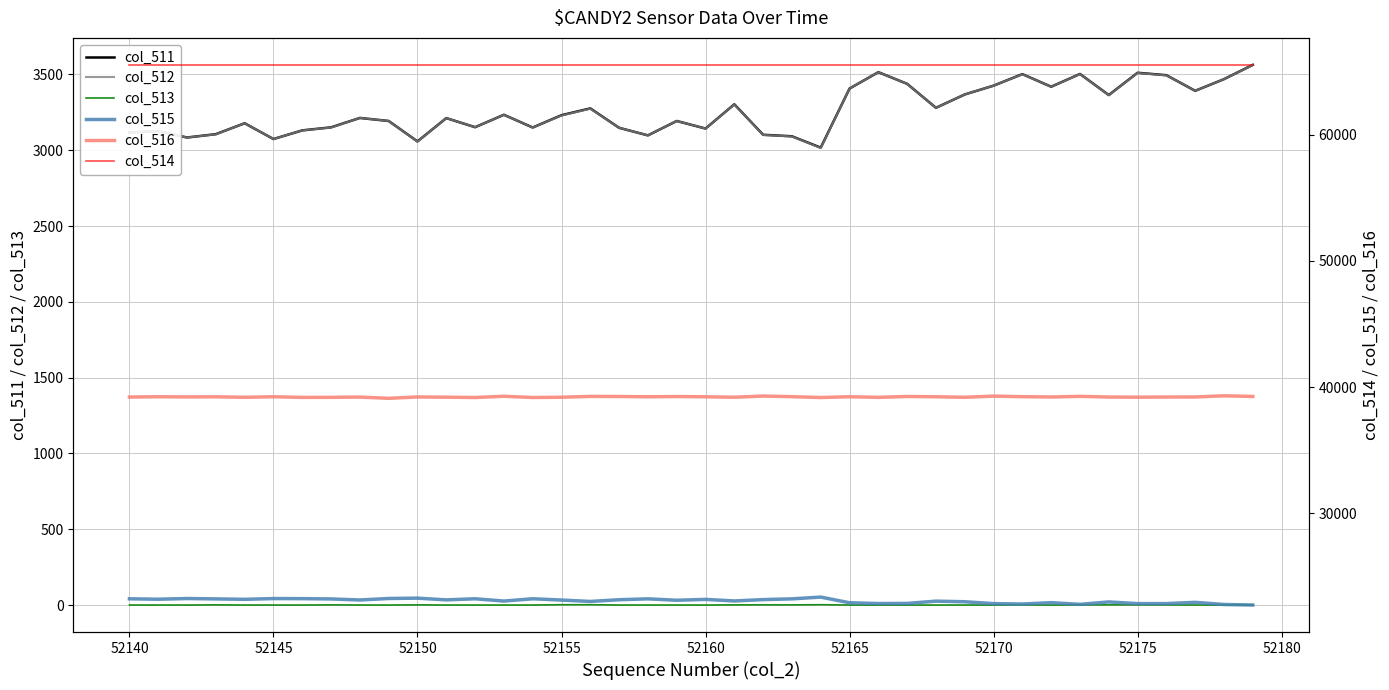

True or false: col_513 and col_512 cross at least once.

False